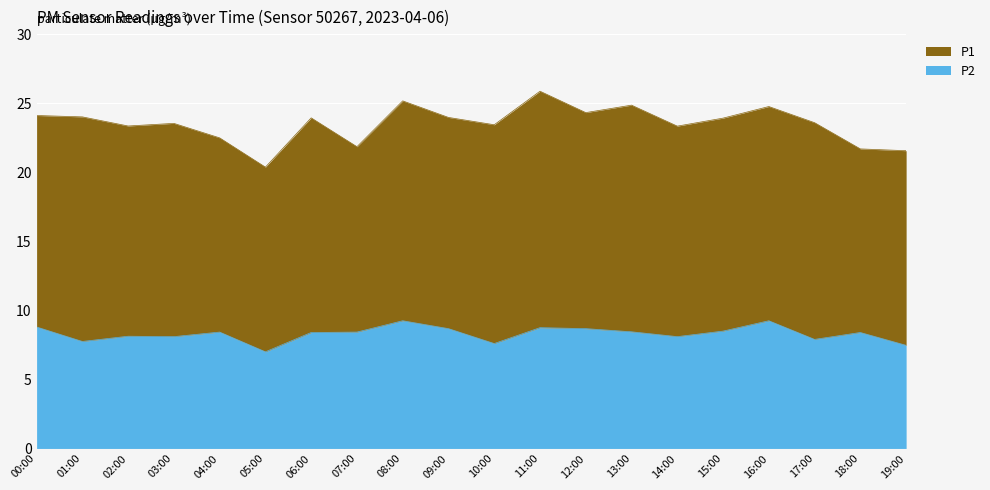

Where does the data first go above 8?

00:00